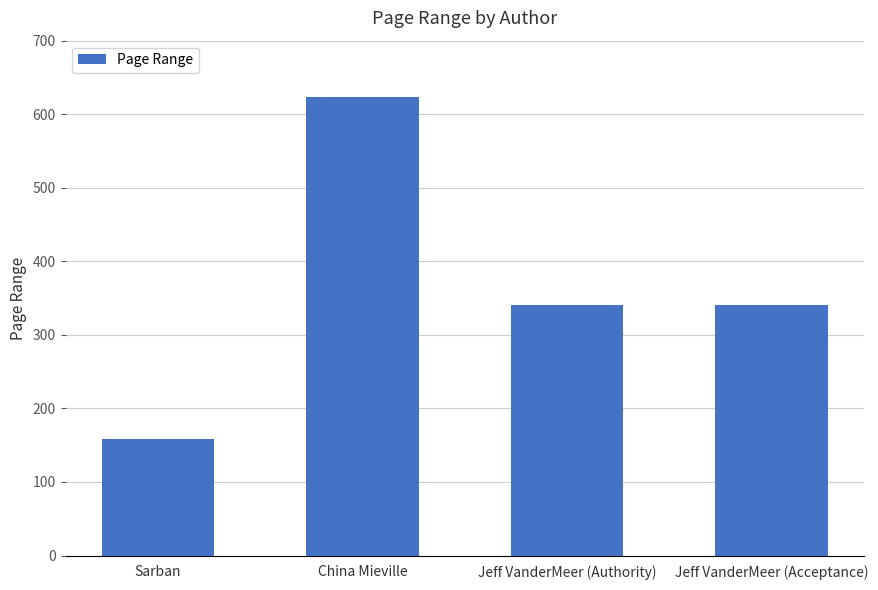

The chart shows a value of 341 at Jeff VanderMeer (Authority). True or false?

True